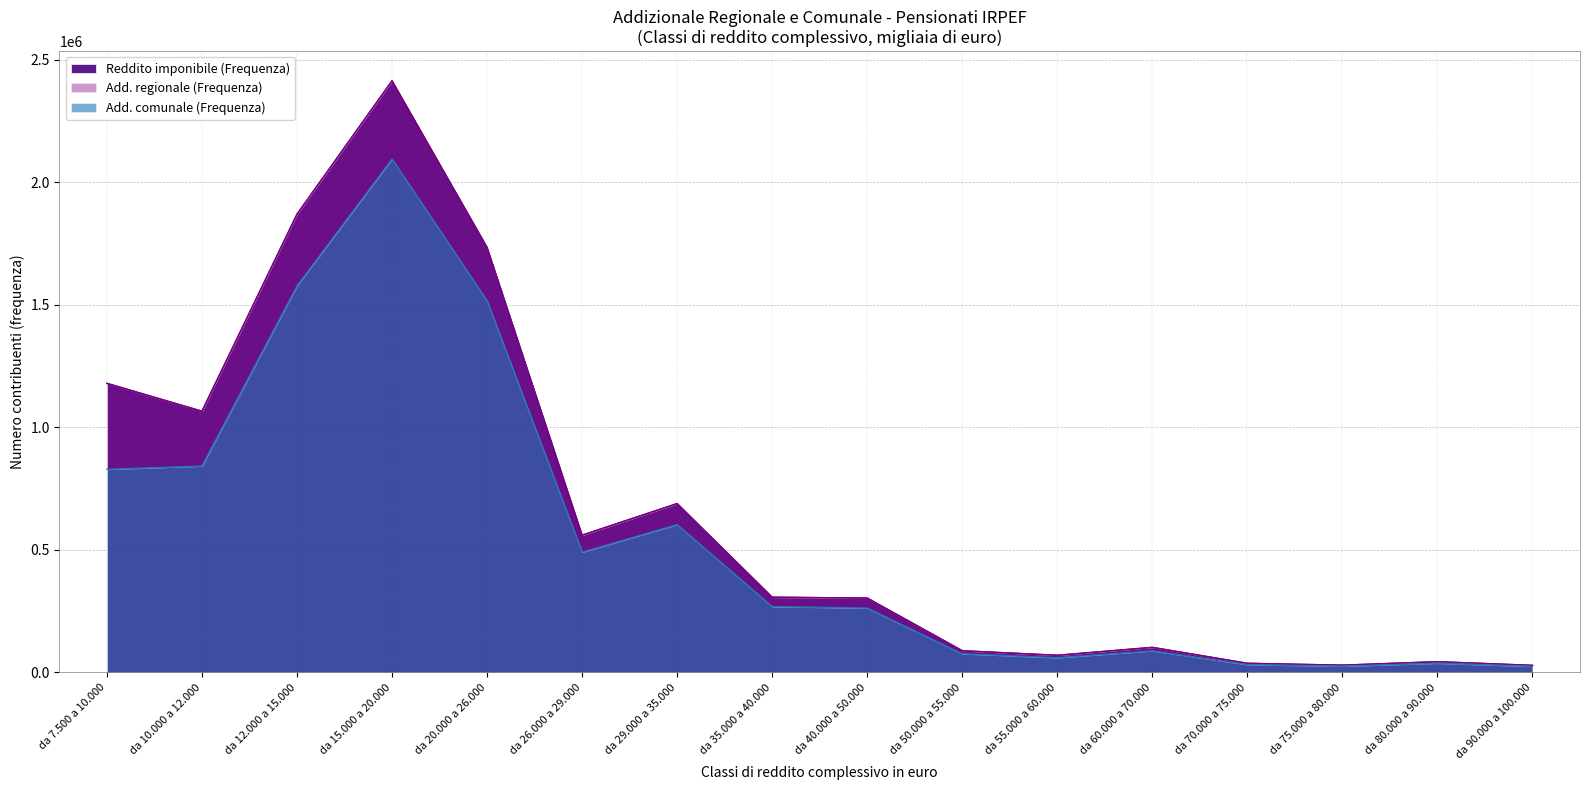

Which series has the largest total across all categories?

Reddito imponibile (Frequenza)